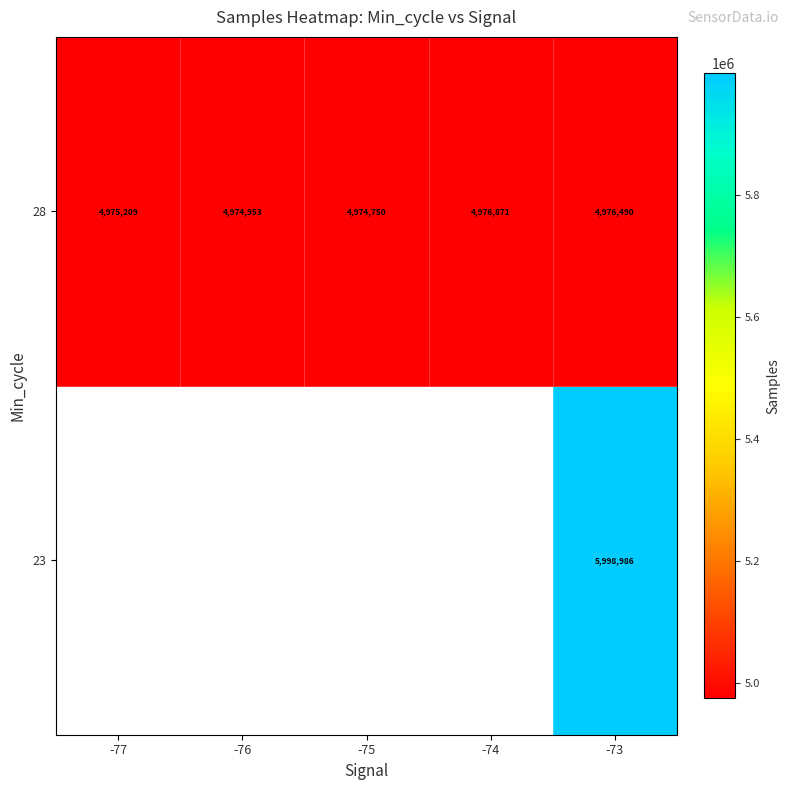

What is the difference between the second highest and minimum values in the 28 series?

1740